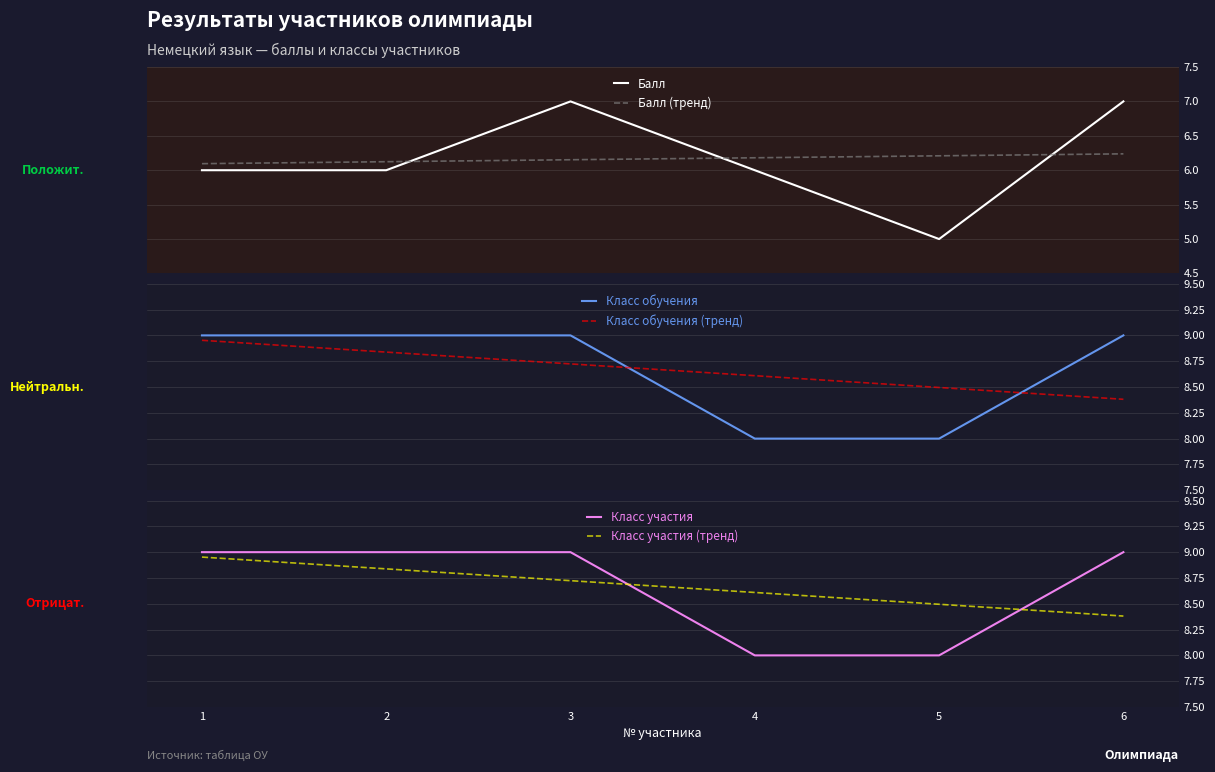

What are all the series names shown in the legend?

Балл, Балл (тренд), Класс обучения, Класс обучения (тренд), Класс участия, Класс участия (тренд)